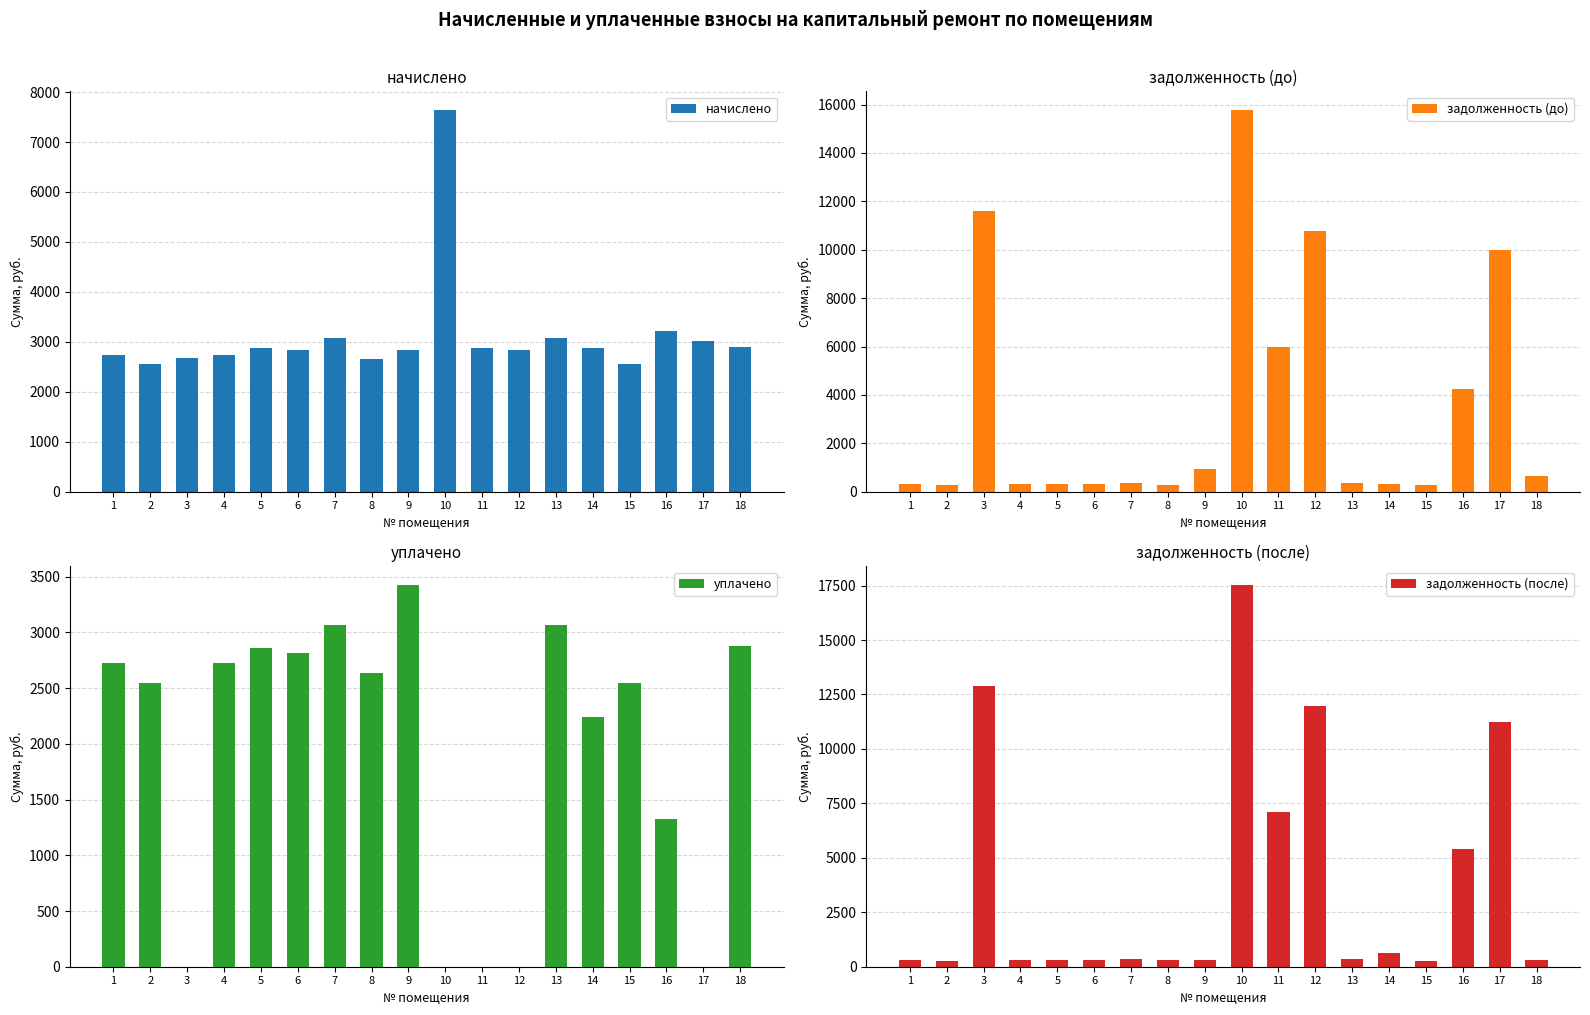

What is the difference between the maximum and minimum values in the уплачено series?

3422.7